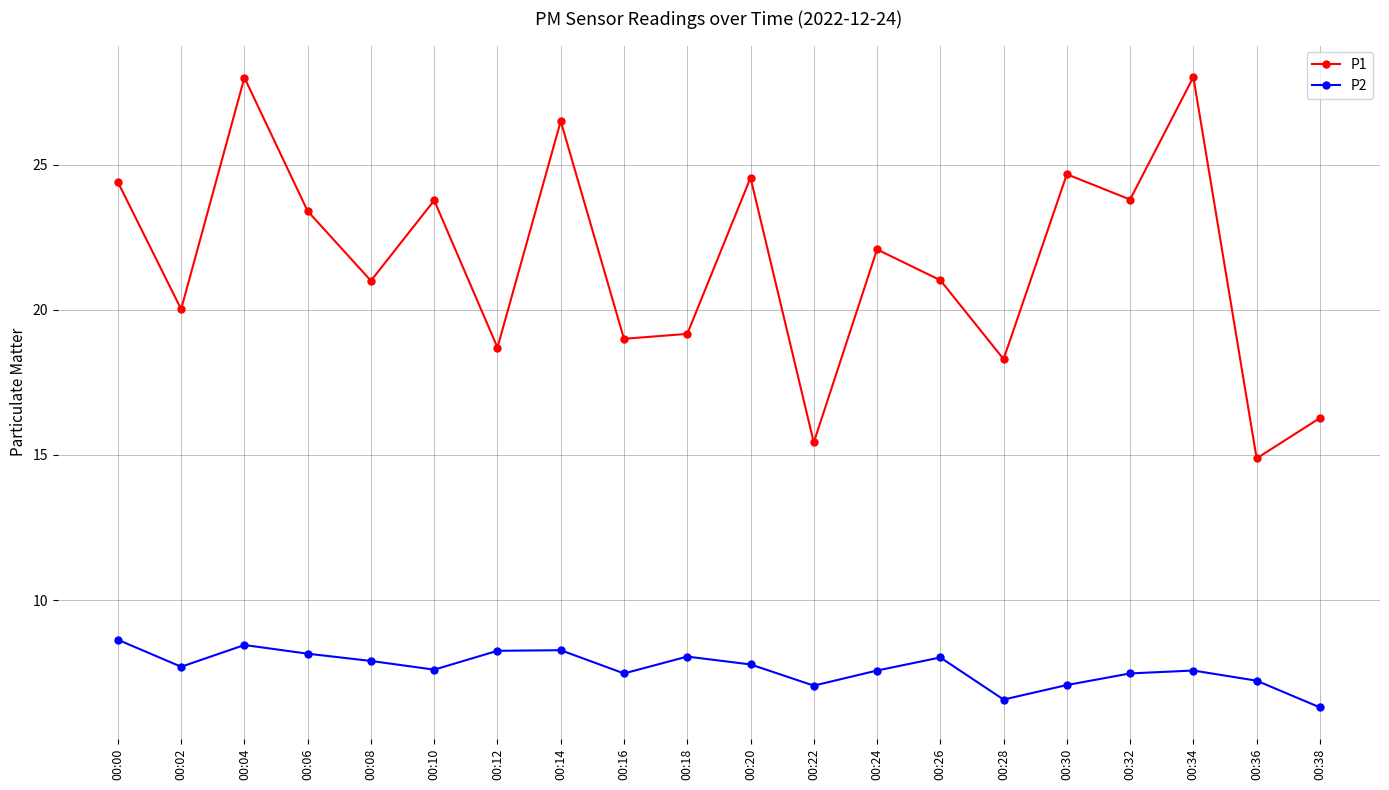

Rank the series by their average value, from highest to lowest.

P1, P2